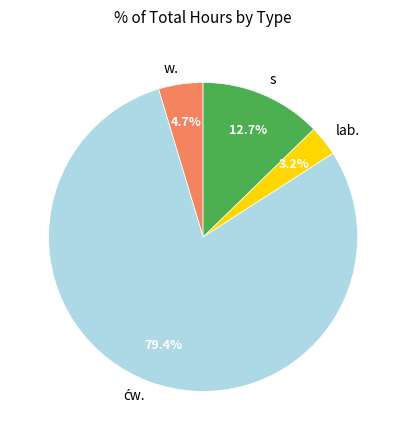

Which category has the smallest portion of the pie?

lab.